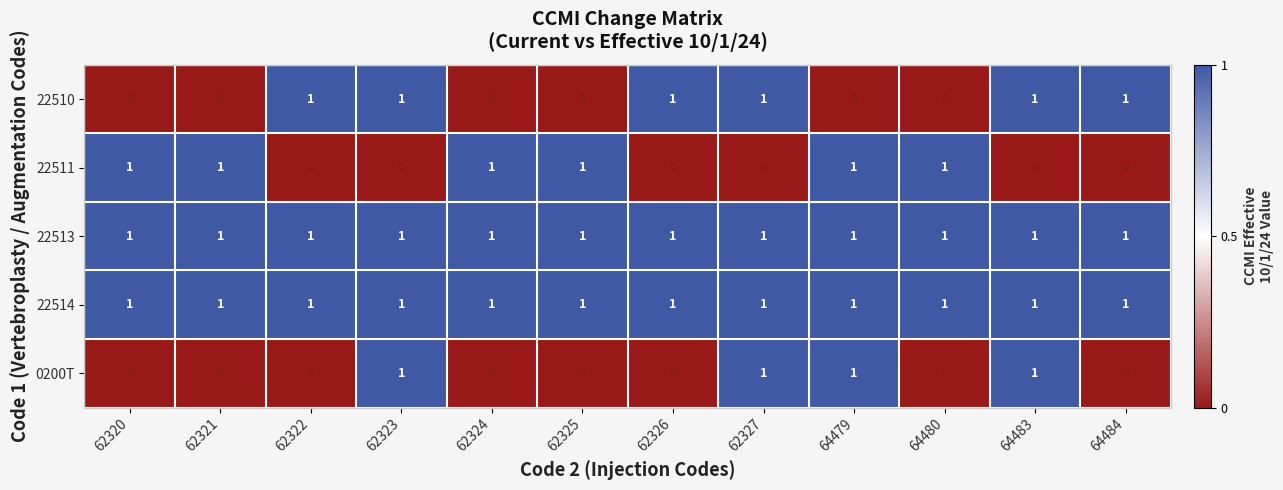

What is the total value across all series at 62321?

3